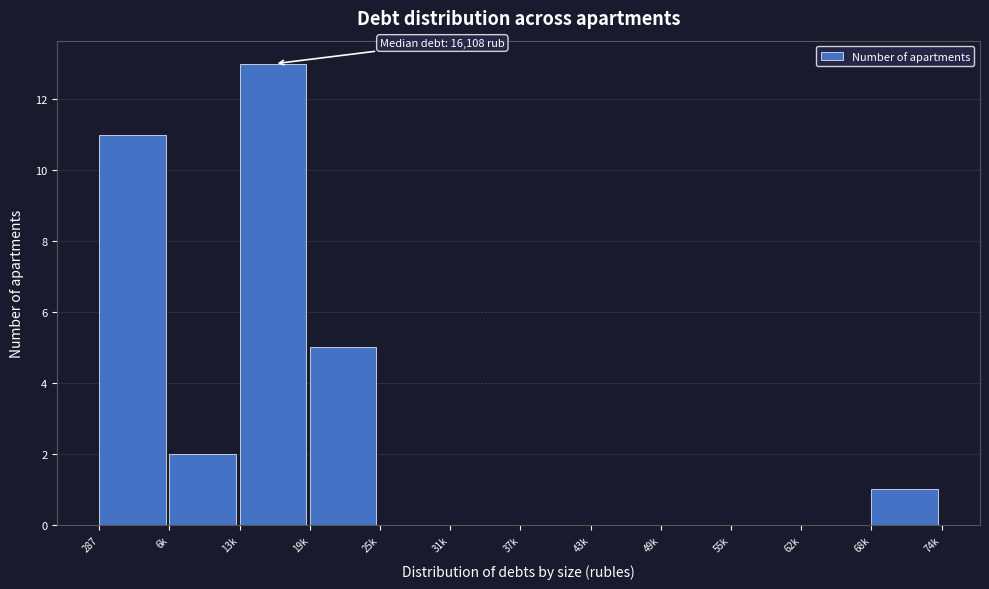

Reading left to right, list all the values displayed in this chart.

287=11	6k=2	13k=13	19k=5	25k=0	31k=0	37k=0	43k=0	49k=0	55k=0	62k=0	68k=1